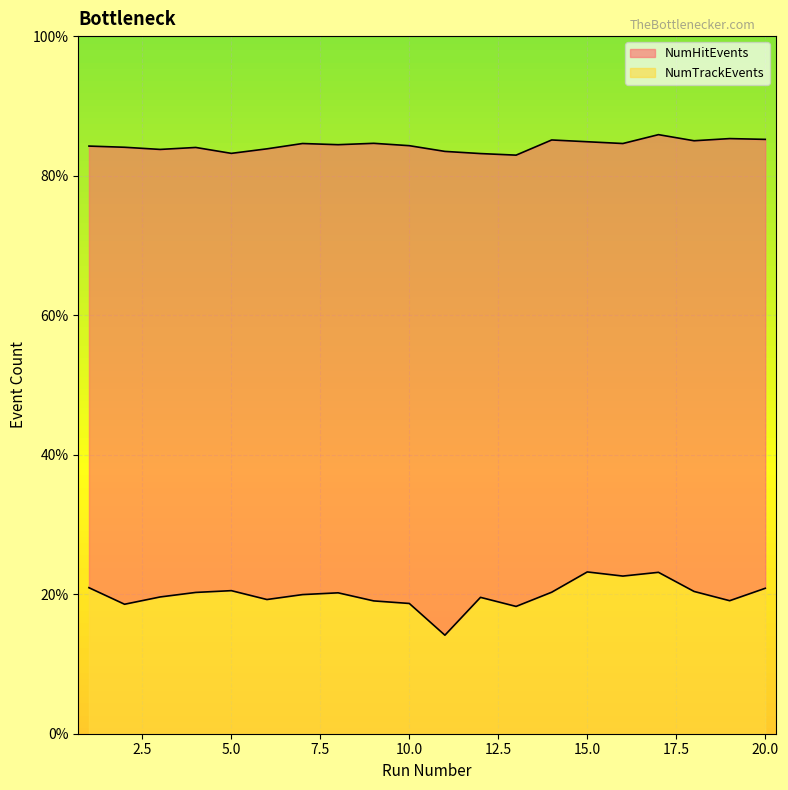

Read the NumHitEvents value at 16, to the nearest 50.

45650